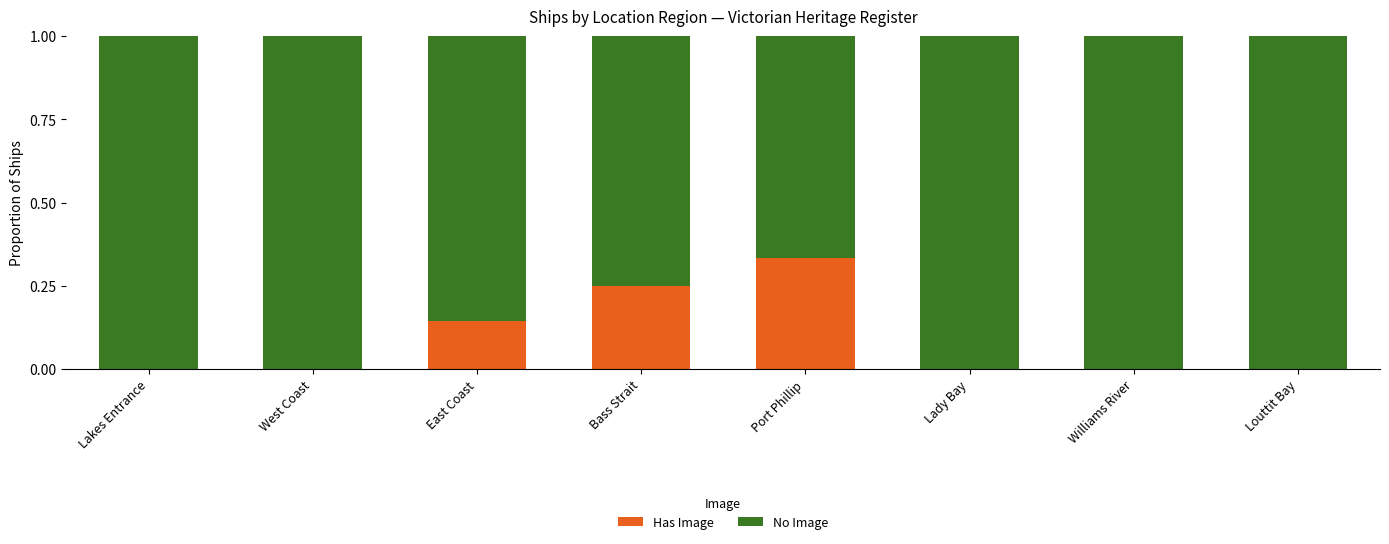

What is the total value across all series at Louttit Bay?

1.0